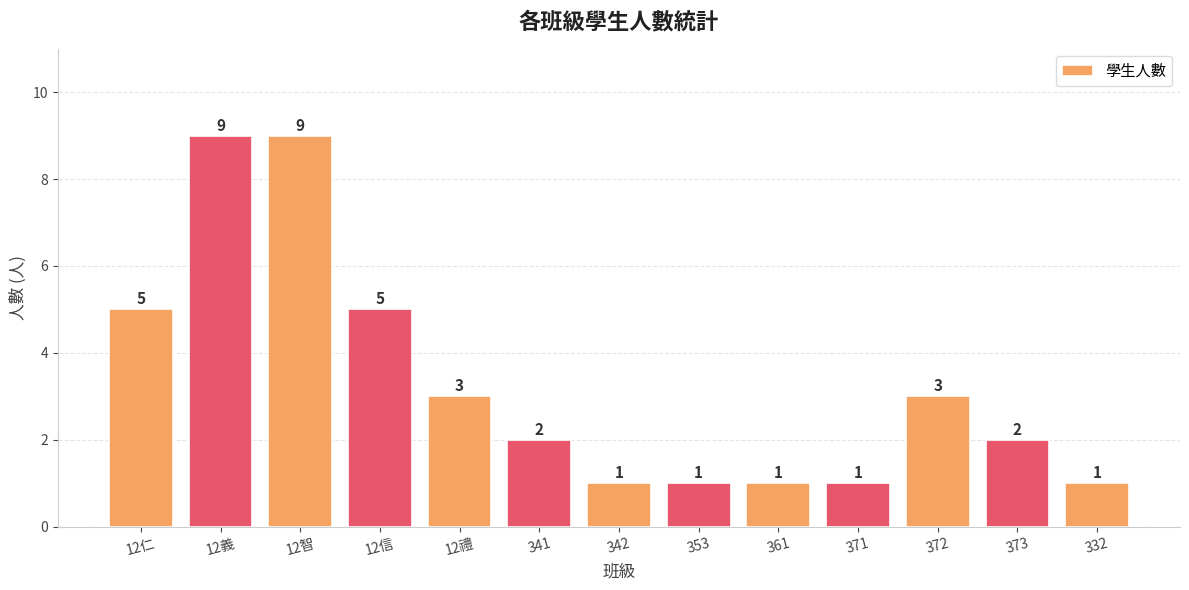

How many data points are less than 2?

5